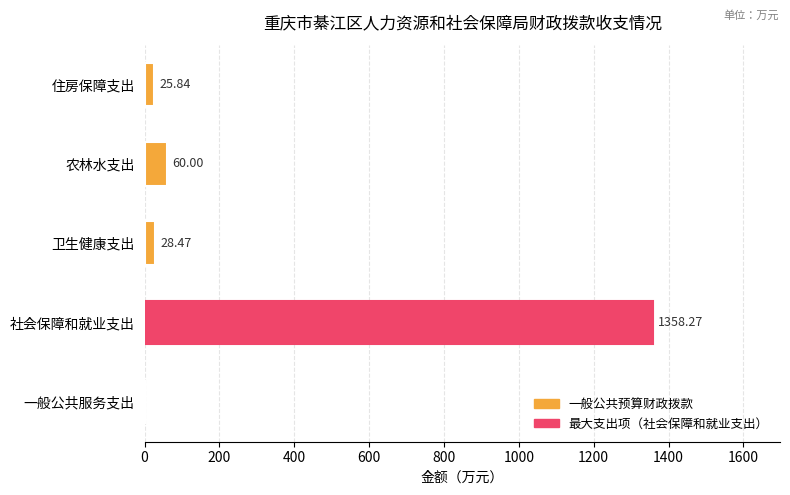

What is the sum of all values?

1472.6